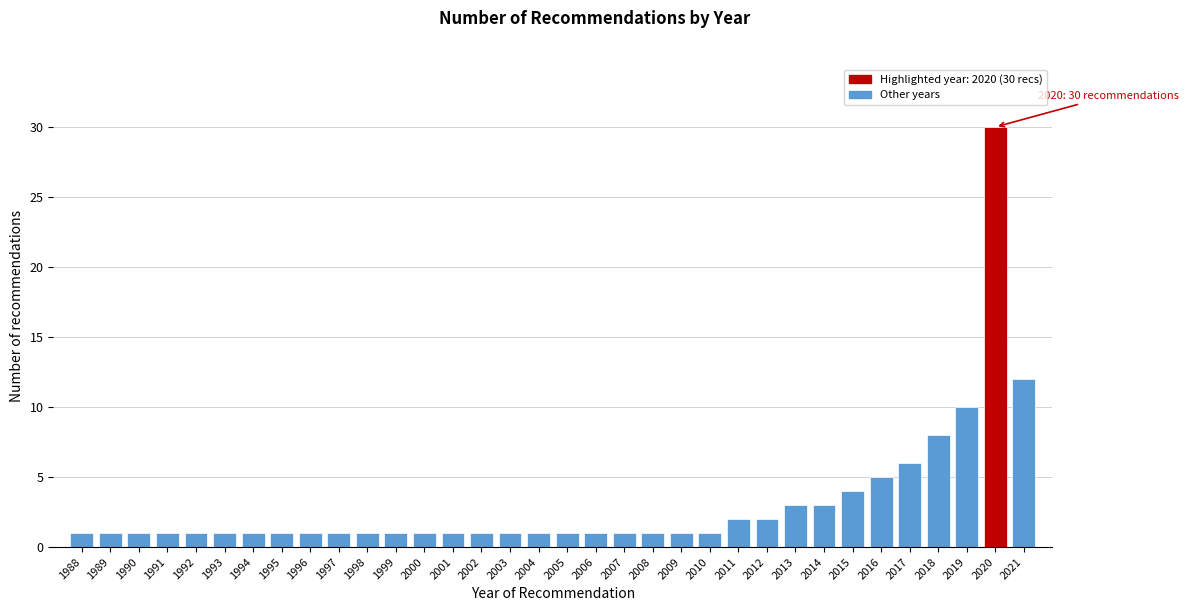

Which has a higher value, 1992 or 2012?

2012